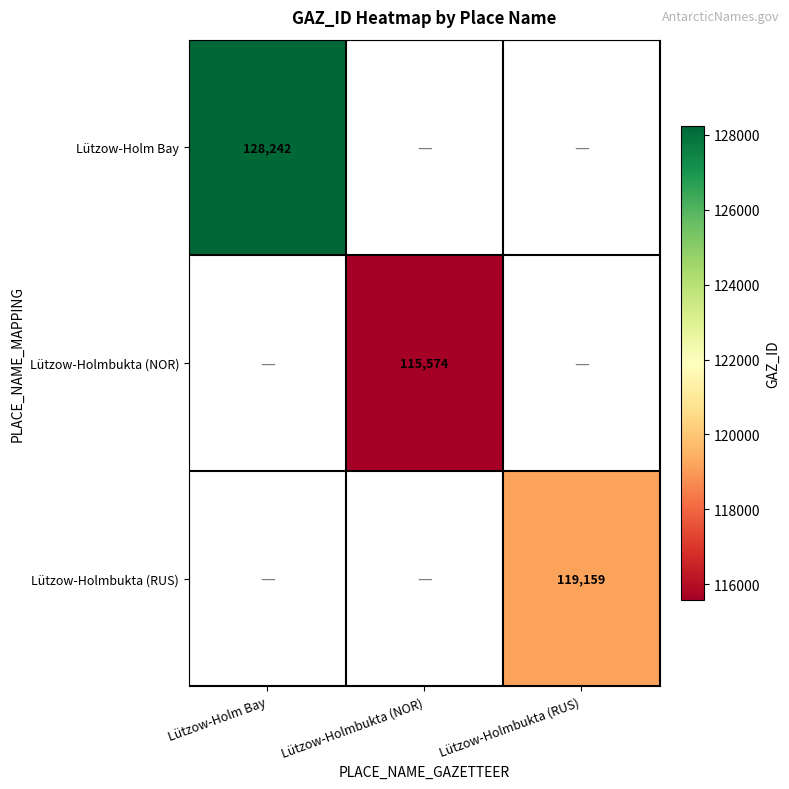

Is the value of Lützow-Holmbukta (NOR) at Lützow-Holmbukta (NOR) greater than the value of Lützow-Holm Bay at Lützow-Holm Bay?

No